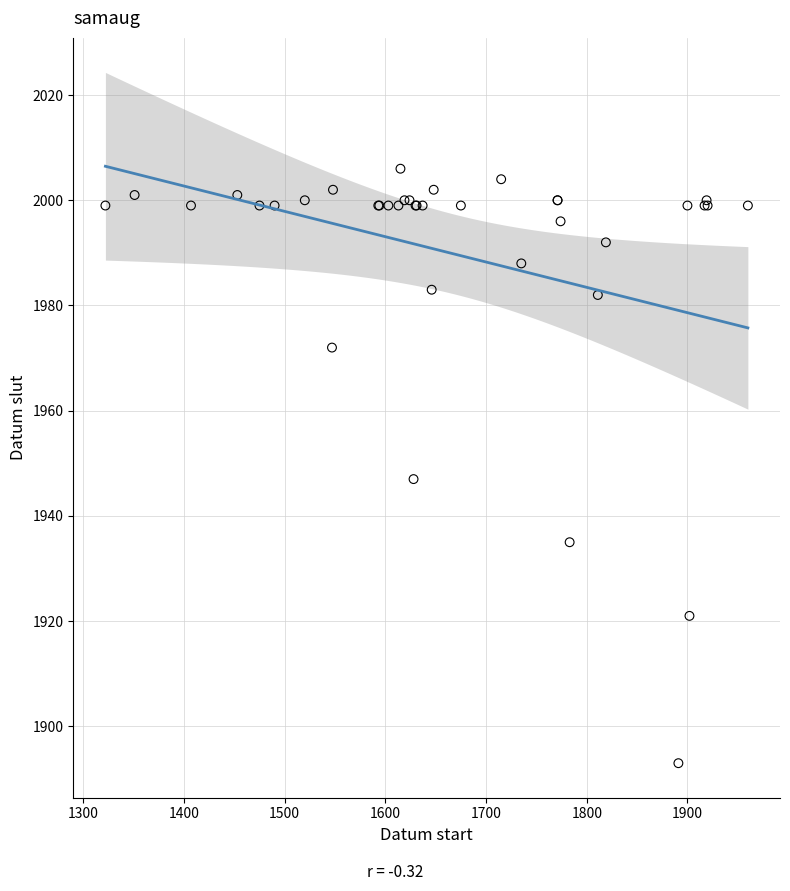

What Y value in the scatter plot is closest to 1949?

1947